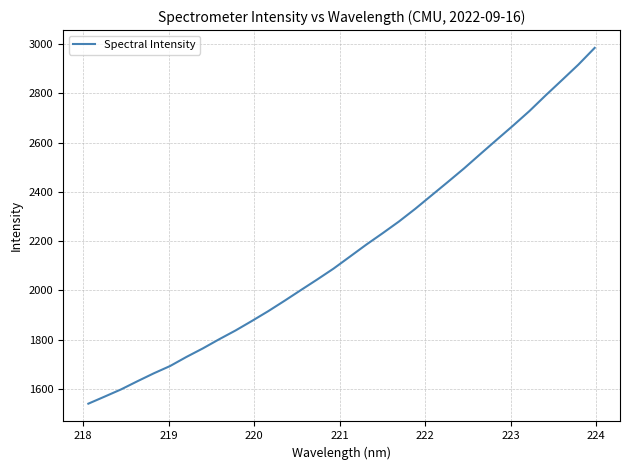

What is the greatest value displayed?

2984.2